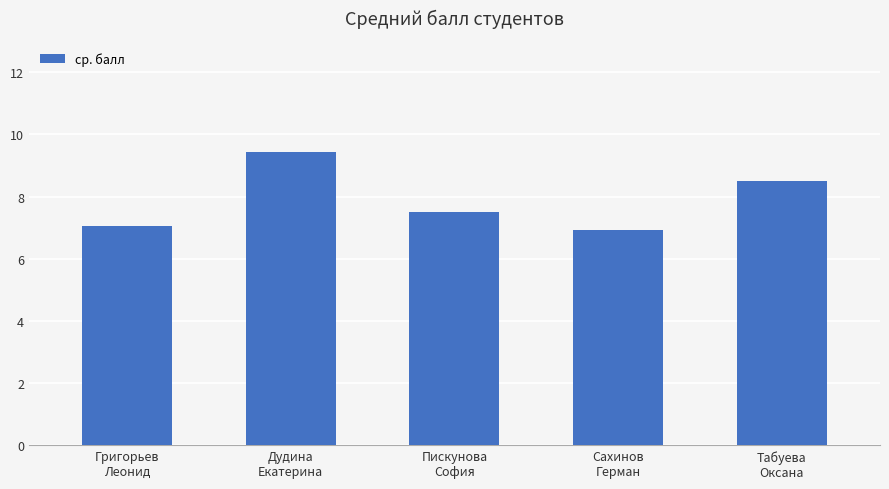

The value at Дудина
Екатерина is 9.4. True or false?

True